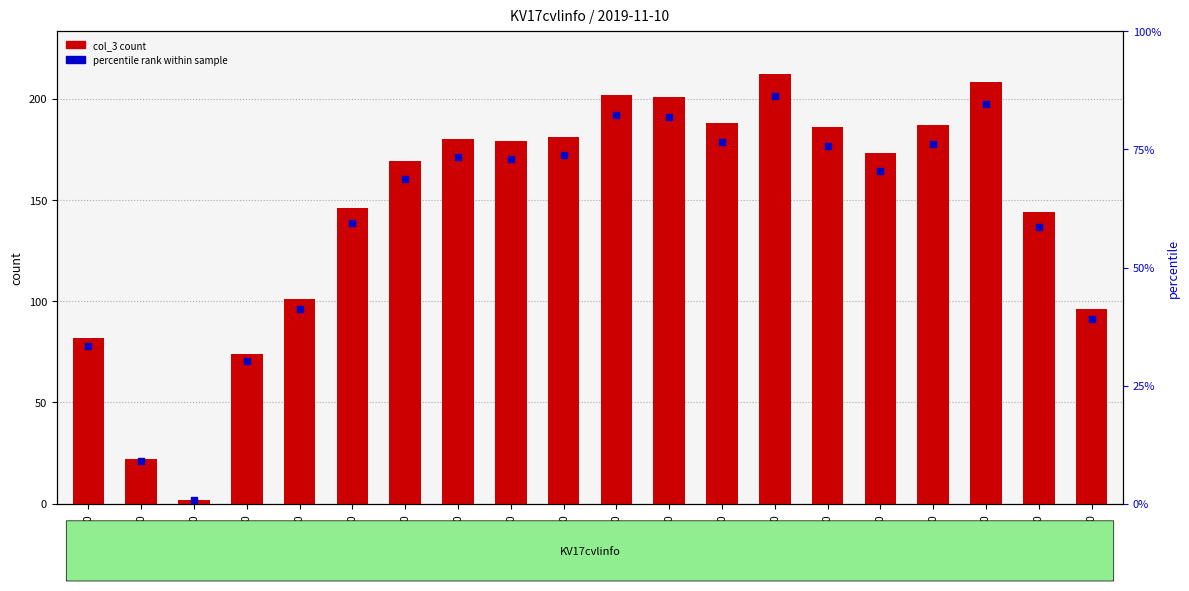

Which series contains the highest Y value?

col_3 count